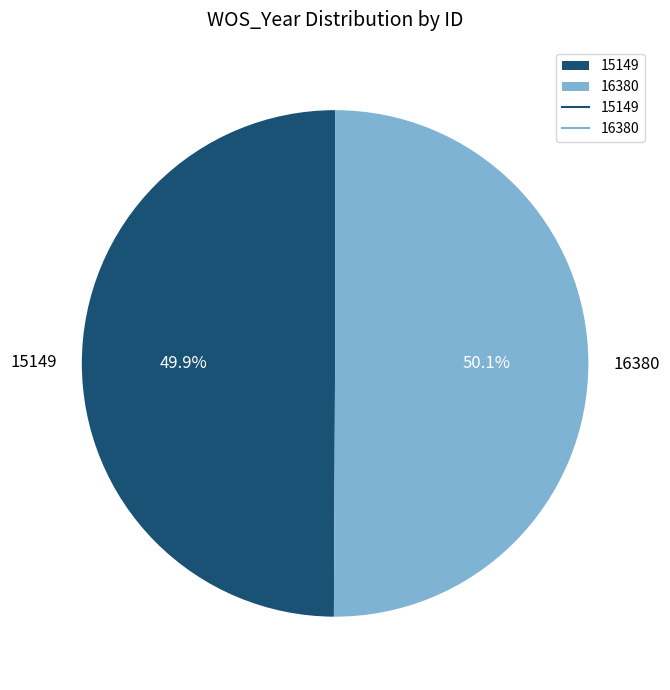

True or false: 15149 accounts for 50% of the total.

True